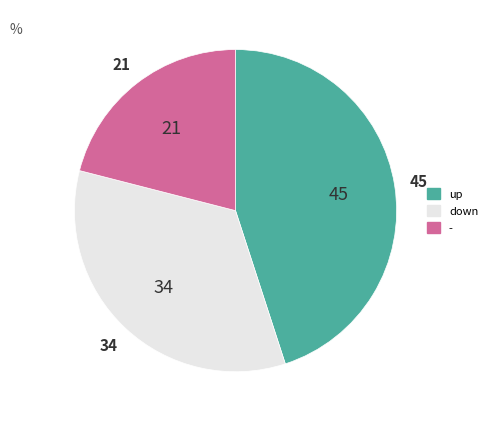

Is the sum of - and up greater than half?

Yes